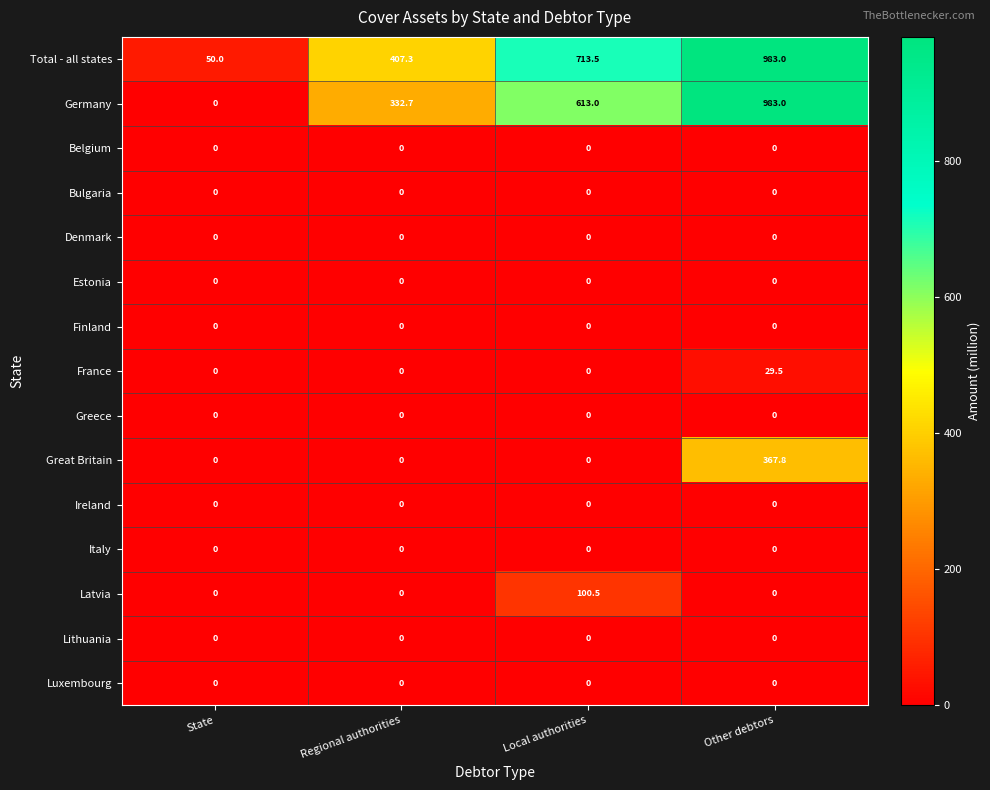

What is the sum of the Total - all states values at State and Regional authorities?

457.3